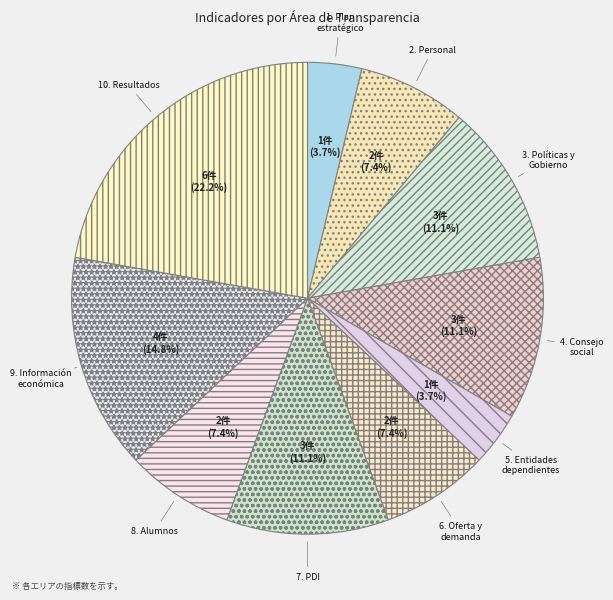

Between 5. Entidades dependientes and 3. Políticas y Gobierno, which is larger?

3. Políticas y Gobierno